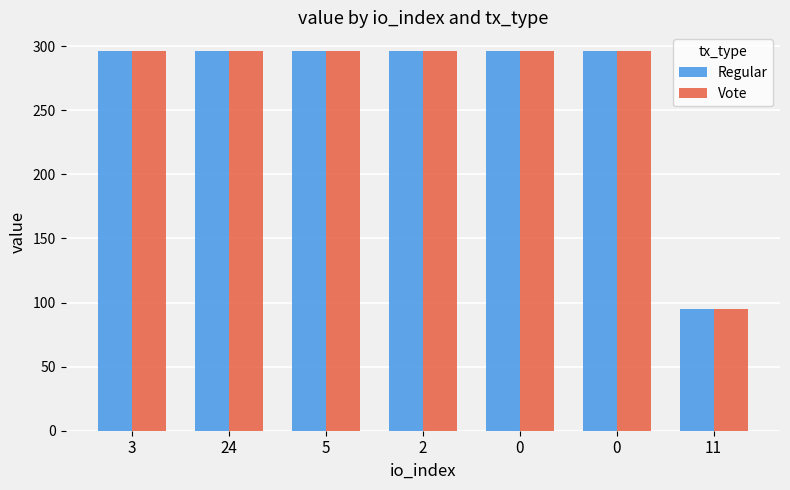

At which label is Regular closest to 195?

11